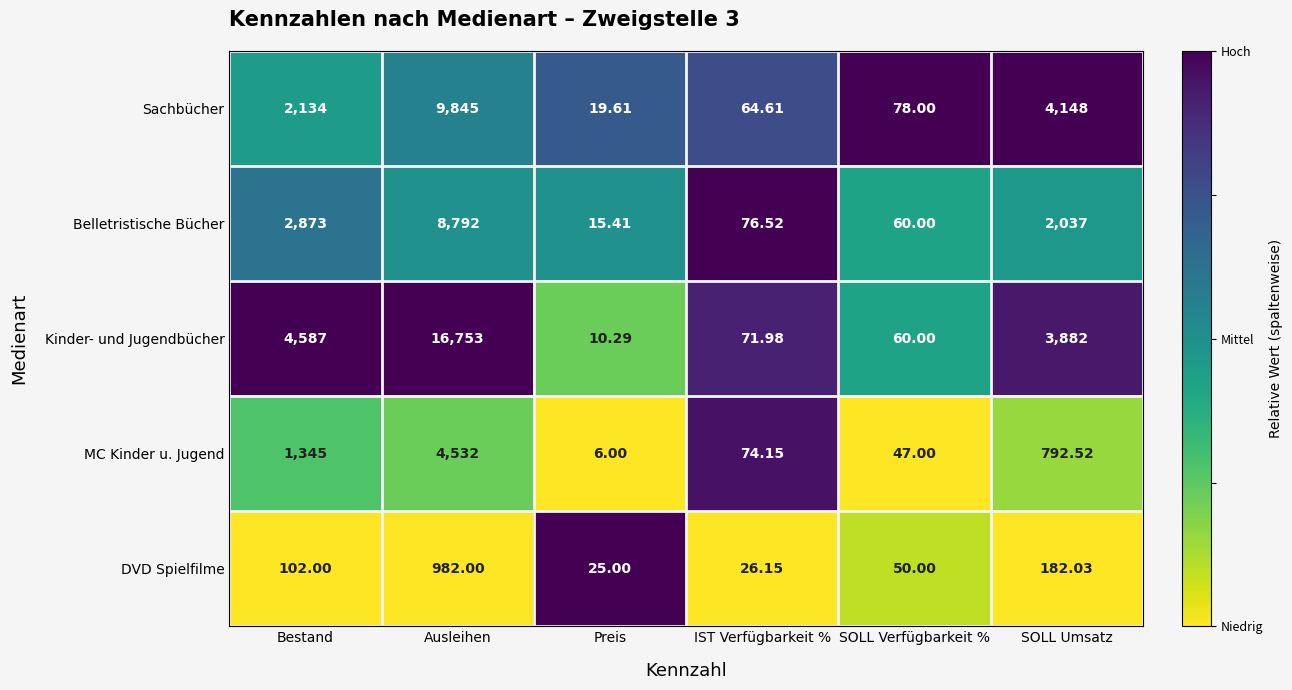

Rank the series by their maximum value, from highest to lowest.

Kinder- und Jugendbücher, Sachbücher, Belletristische Bücher, MC Kinder u. Jugend, DVD Spielfilme